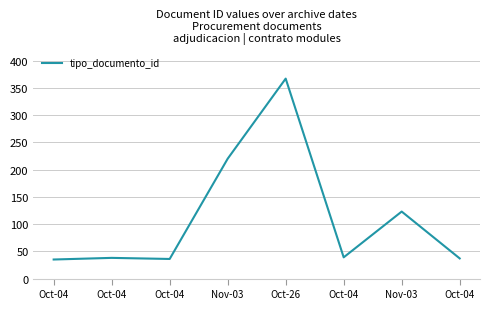

What is the sum of the values at Nov-03 and Oct-04?

259